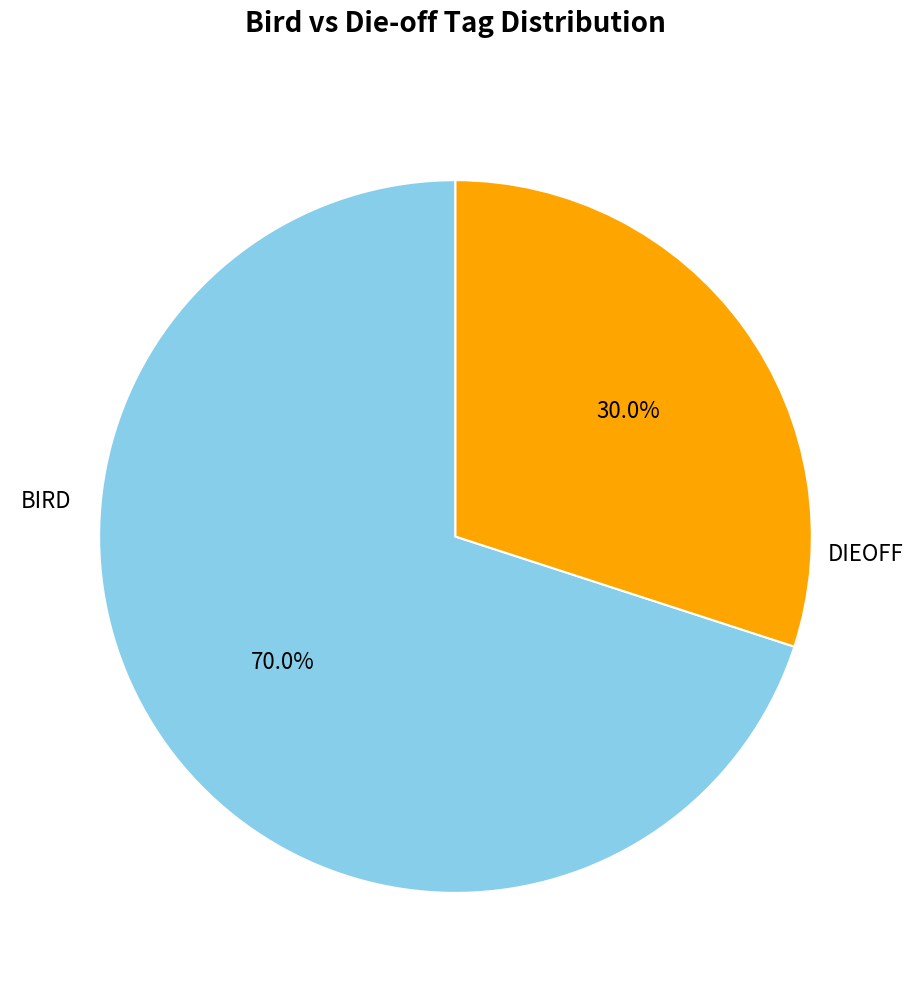

To the nearest percent, what portion does DIEOFF represent?

30%